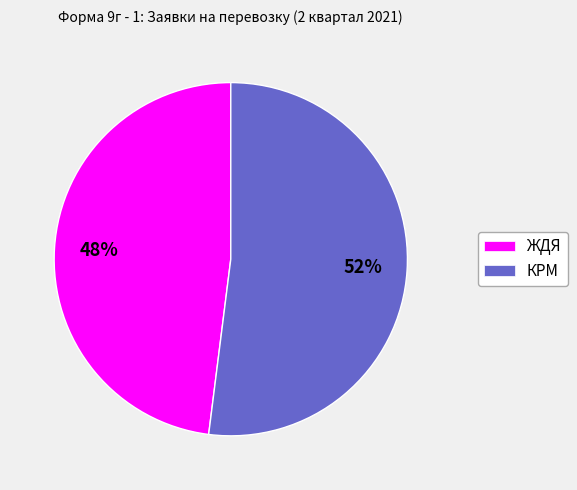

To the nearest percent, what is the difference between the largest and smallest slice percentages?

4%